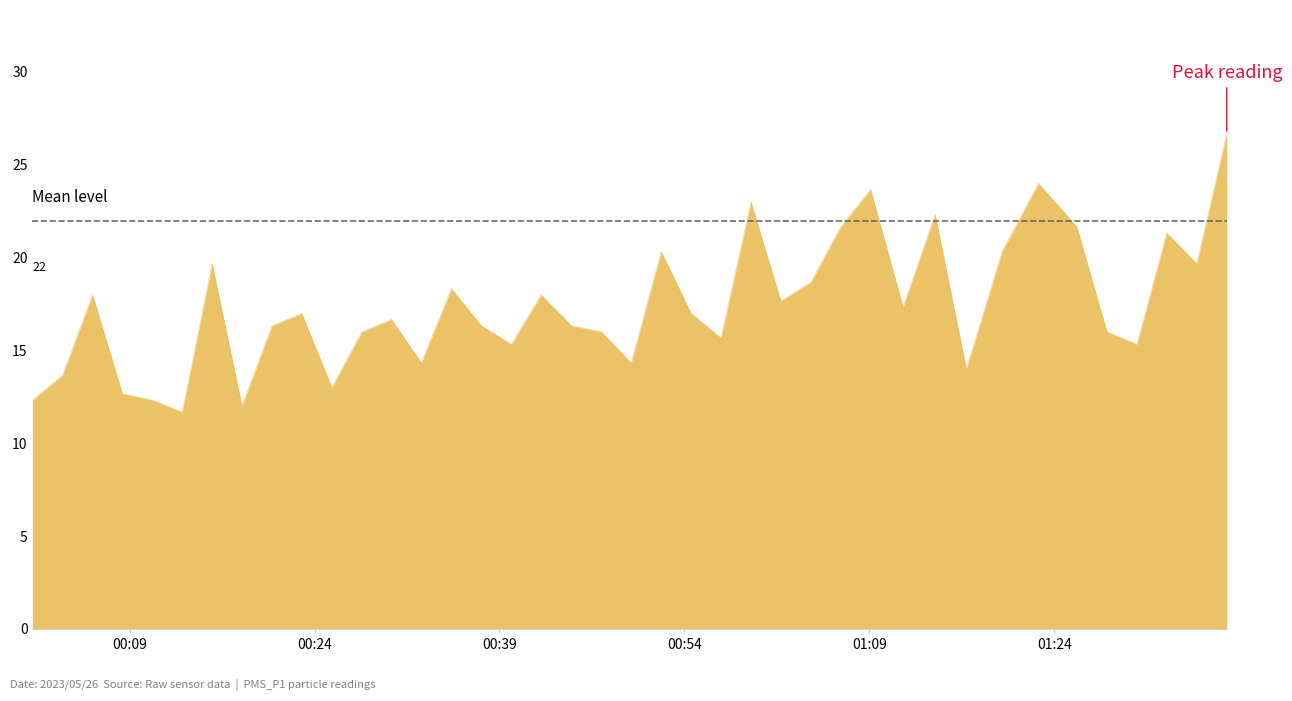

What is the maximum value shown in the chart?

26.7